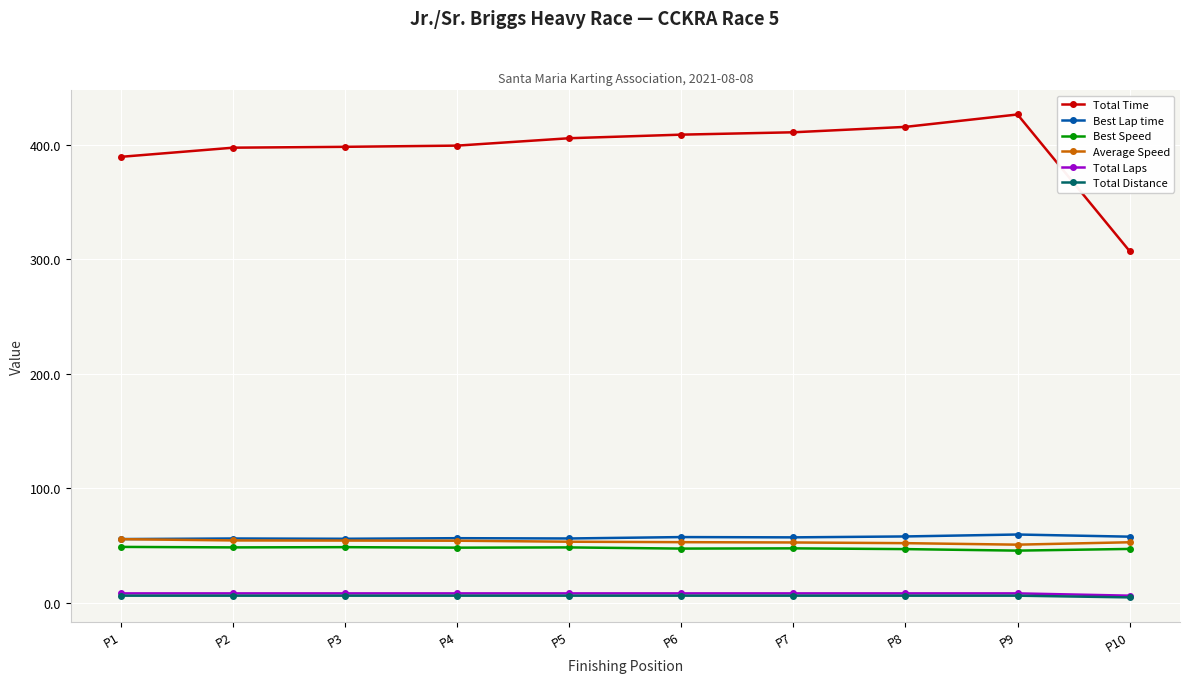

Count the number of categories in the chart.

10